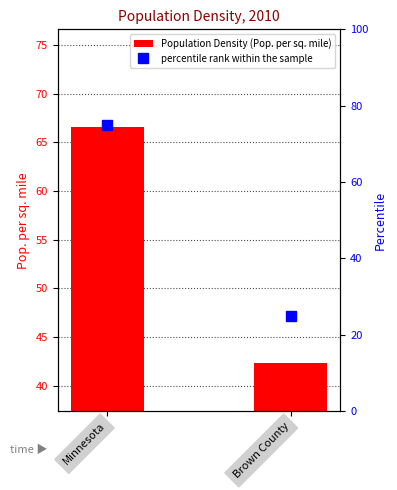

Which series has the largest total across all categories?

Population Density (Pop. per sq. mile)